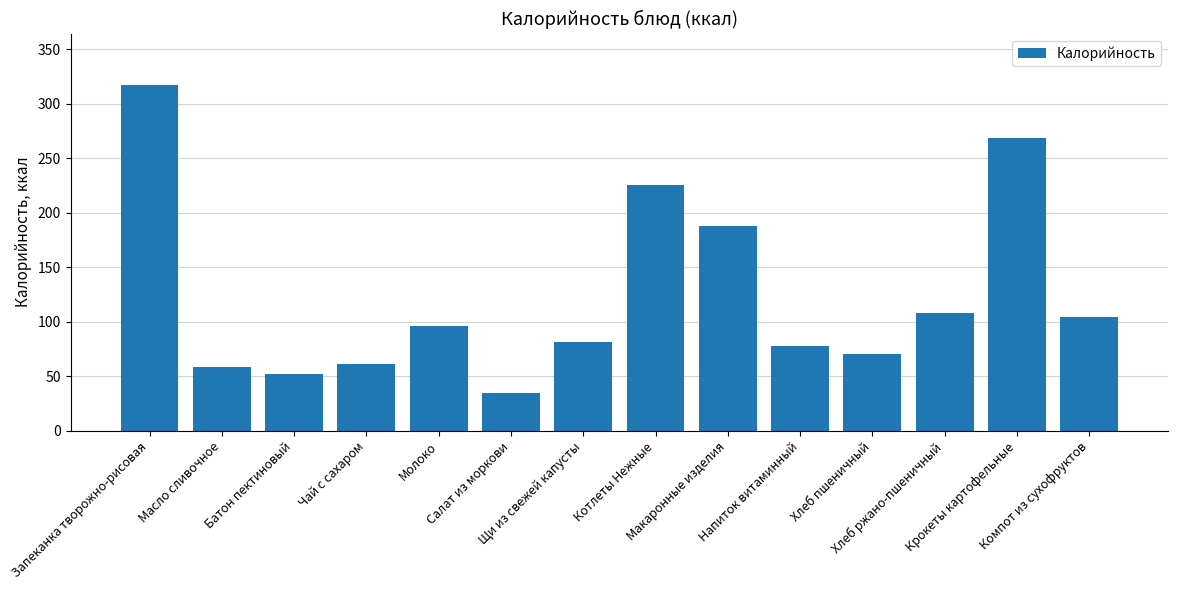

Count the number of data series in this chart.

1